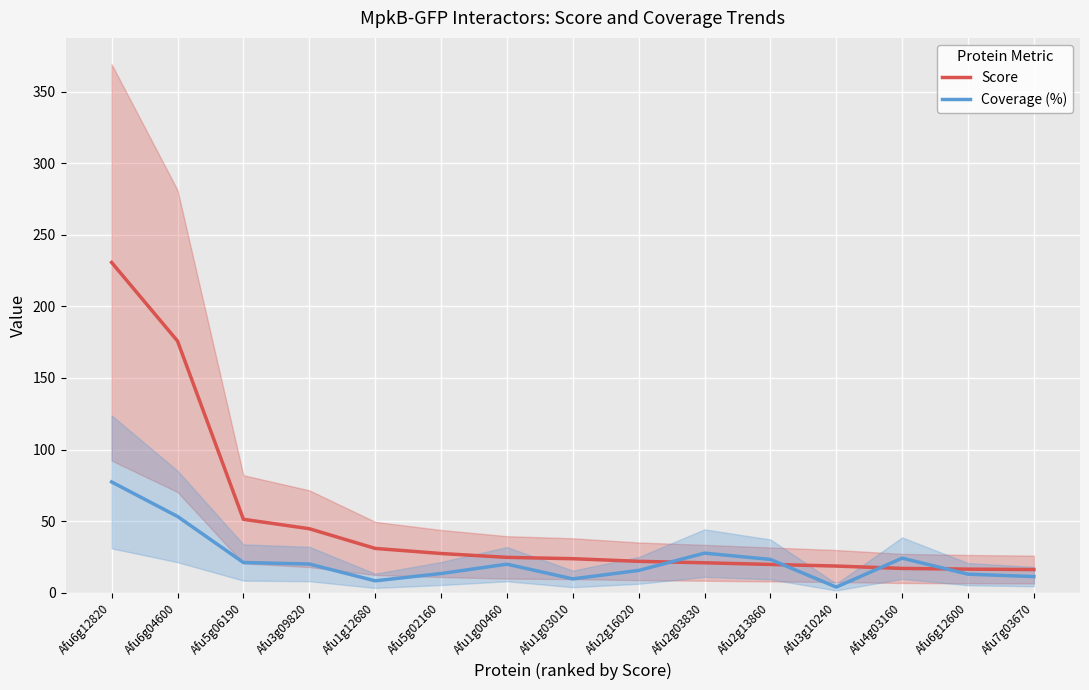

How many values in the Coverage (%) series are below 19?

7